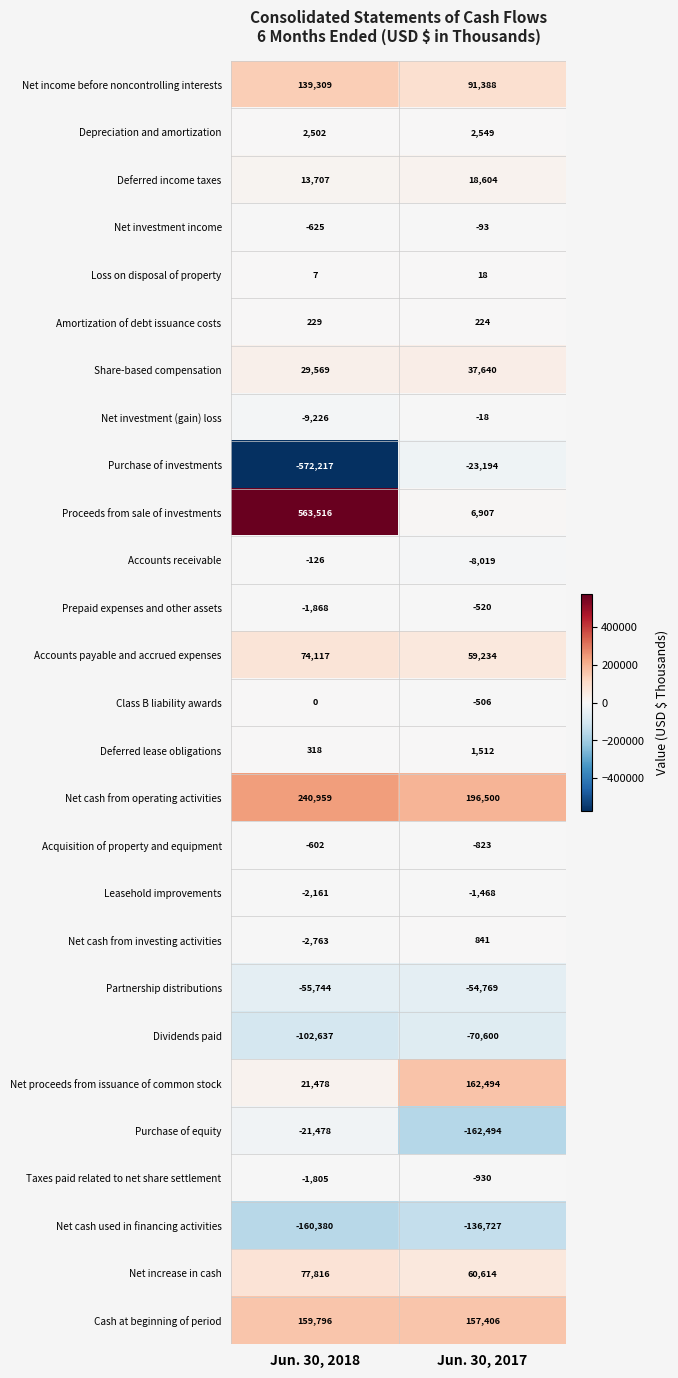

What is the sum of the Depreciation and amortization values at Jun. 30, 2017 and Jun. 30, 2018?

5051